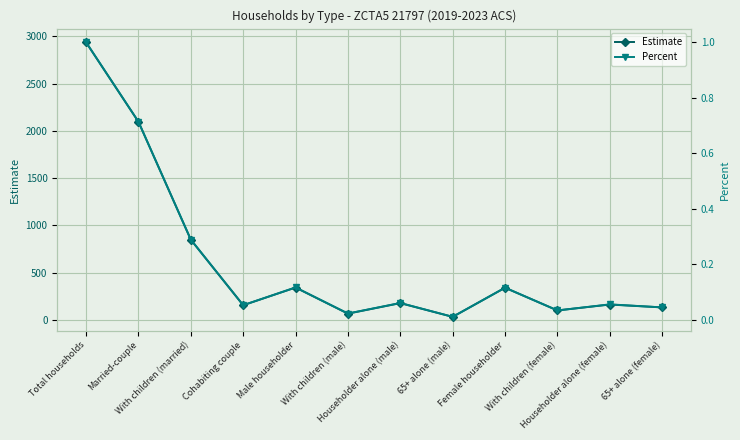

What is the label of the 3rd point from the left?

With children (married)